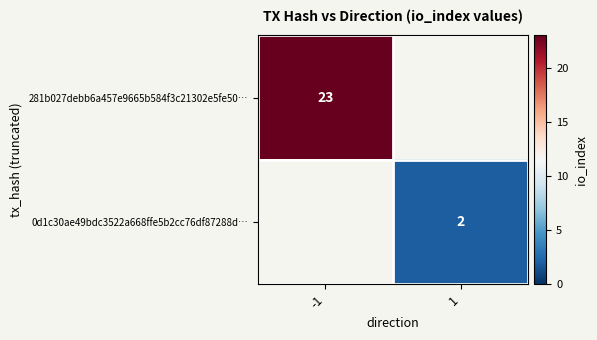

Which label corresponds to the largest value in the chart?

-1